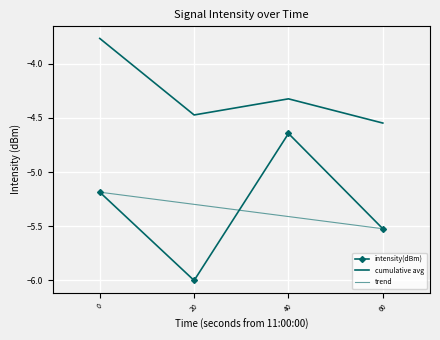

Reading right to left, extract all data points from this chart.

intensity(dBm): 60=-5.5	40=-4.6	20=-6.0	0=-5.2
cumulative avg: 60=-4.5	40=-4.3	20=-4.5	0=-3.8
trend: 60=-5.5	40=-5.4	20=-5.3	0=-5.2